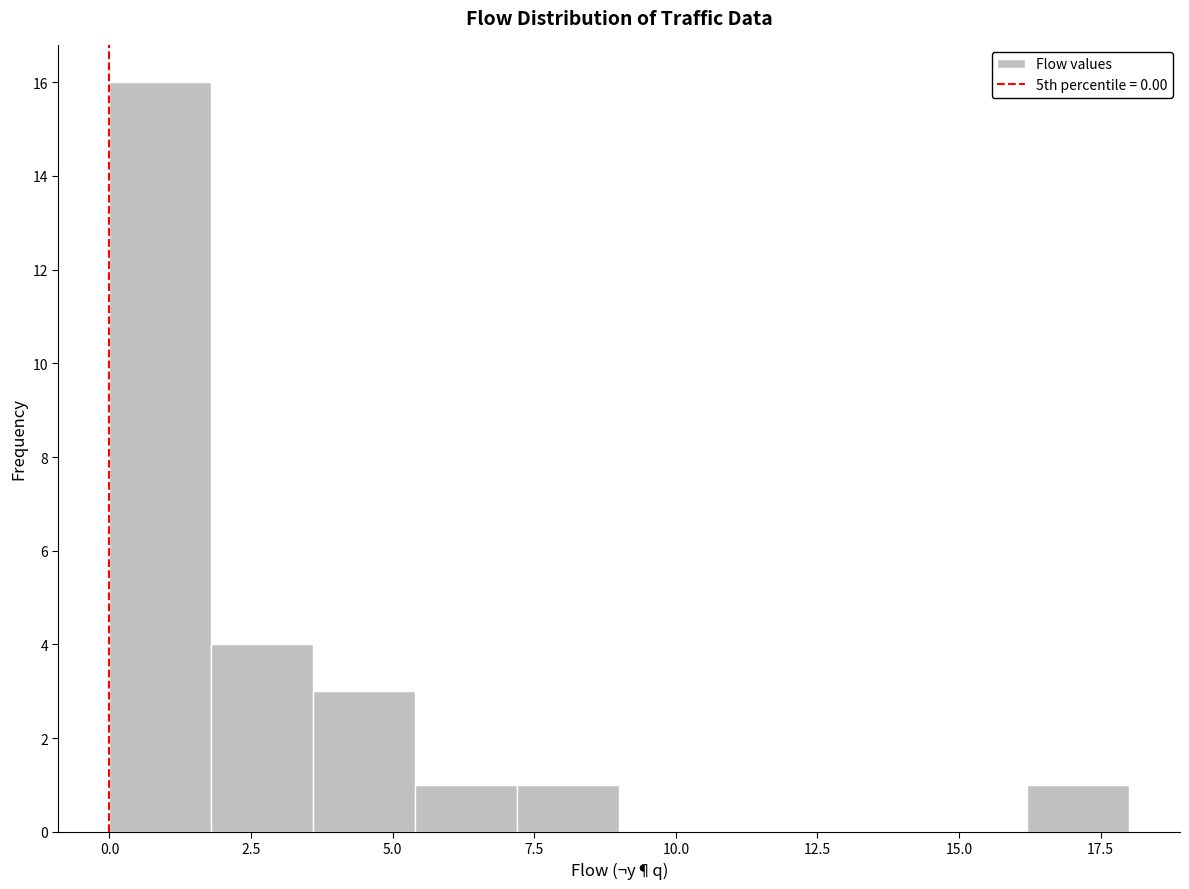

Around what value on the x-axis is the tallest bar? Give the approximate position of its centre, as read against the axis.

1.0